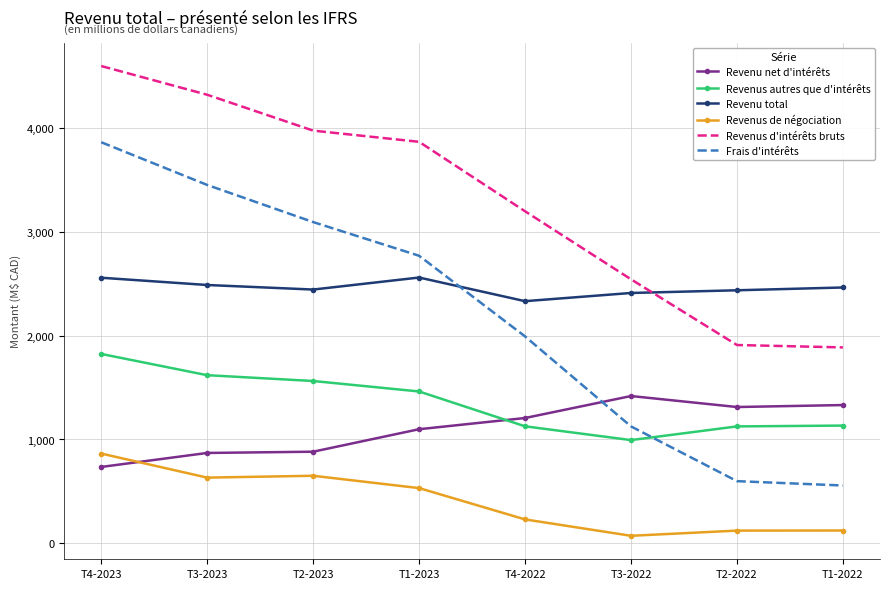

The Frais d'intérêts series shows 2328 at T4-2023. True or false?

False